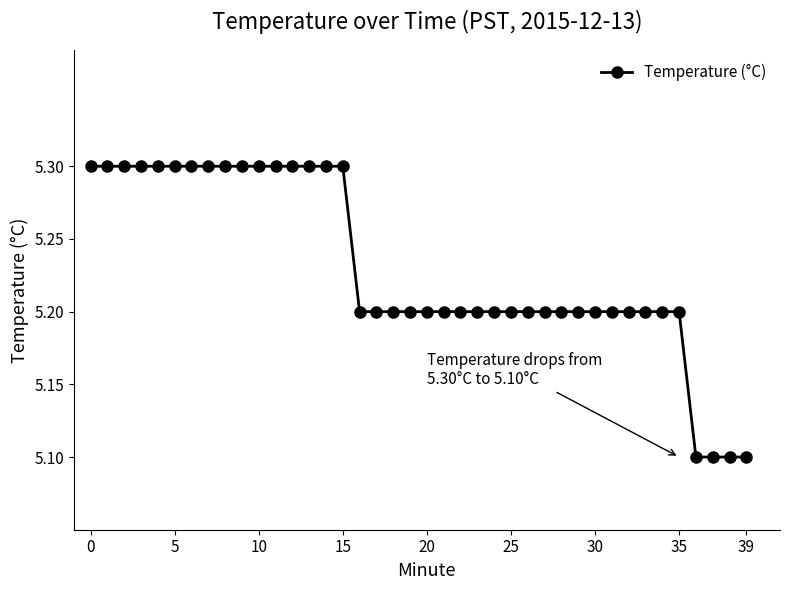

What is the average value?

5.2